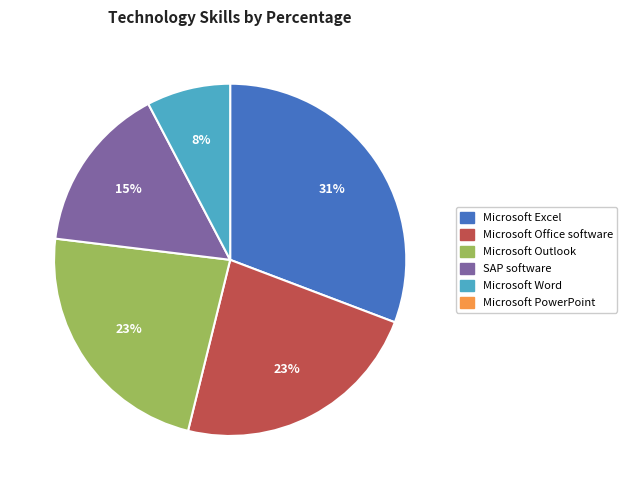

Is there a majority slice in this chart?

No